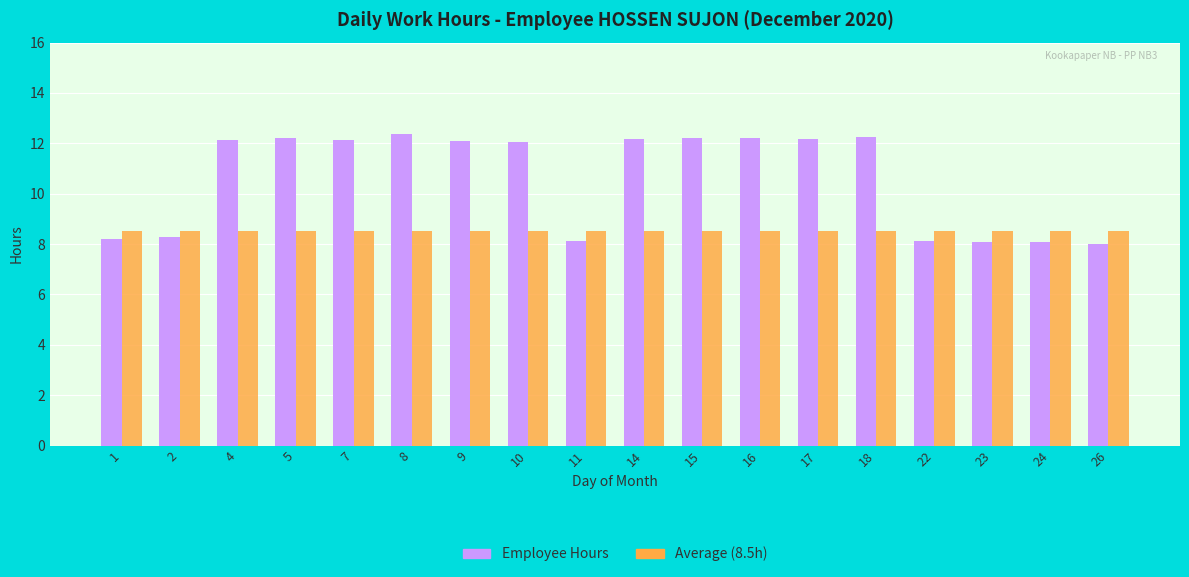

Rank the series by their average value, from highest to lowest.

Employee Hours, Average (8.5h)